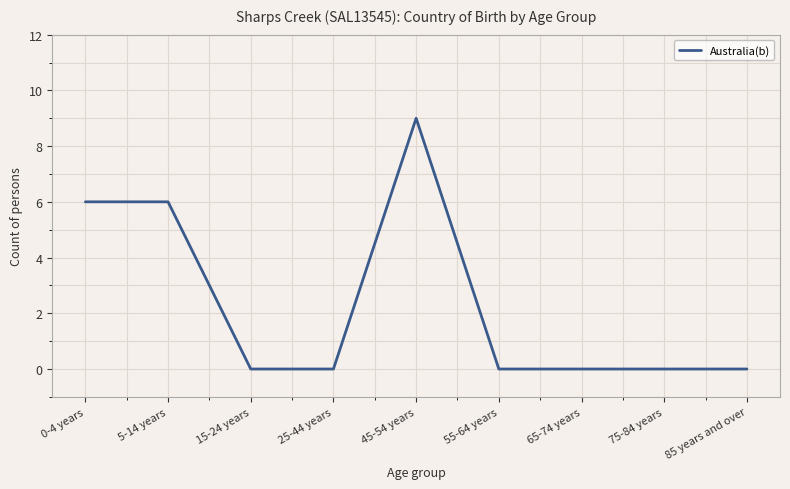

What is the sum of the values at 85 years and over and 45-54 years?

9